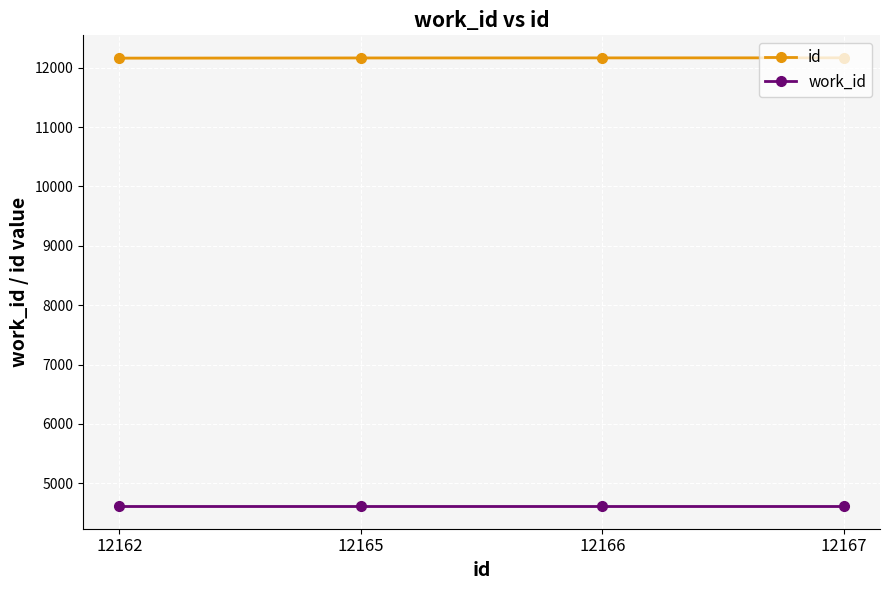

Reading right to left, what are all the values shown in this chart?

id: 12167=12167	12166=12166	12165=12165	12162=12162
work_id: 12167=4613	12166=4613	12165=4613	12162=4613